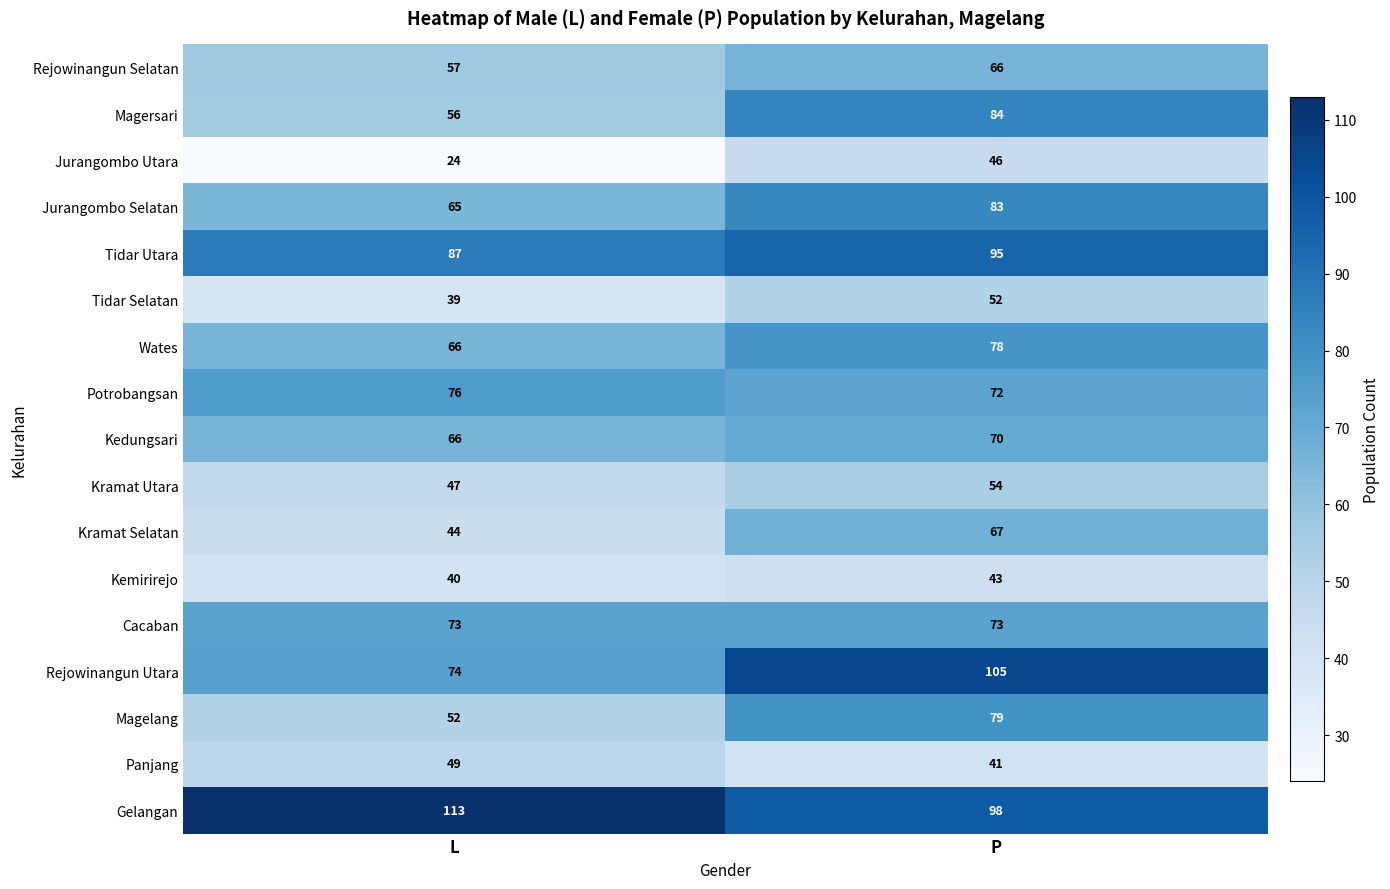

Read the Jurangombo Utara value at L, to the nearest 5.

25